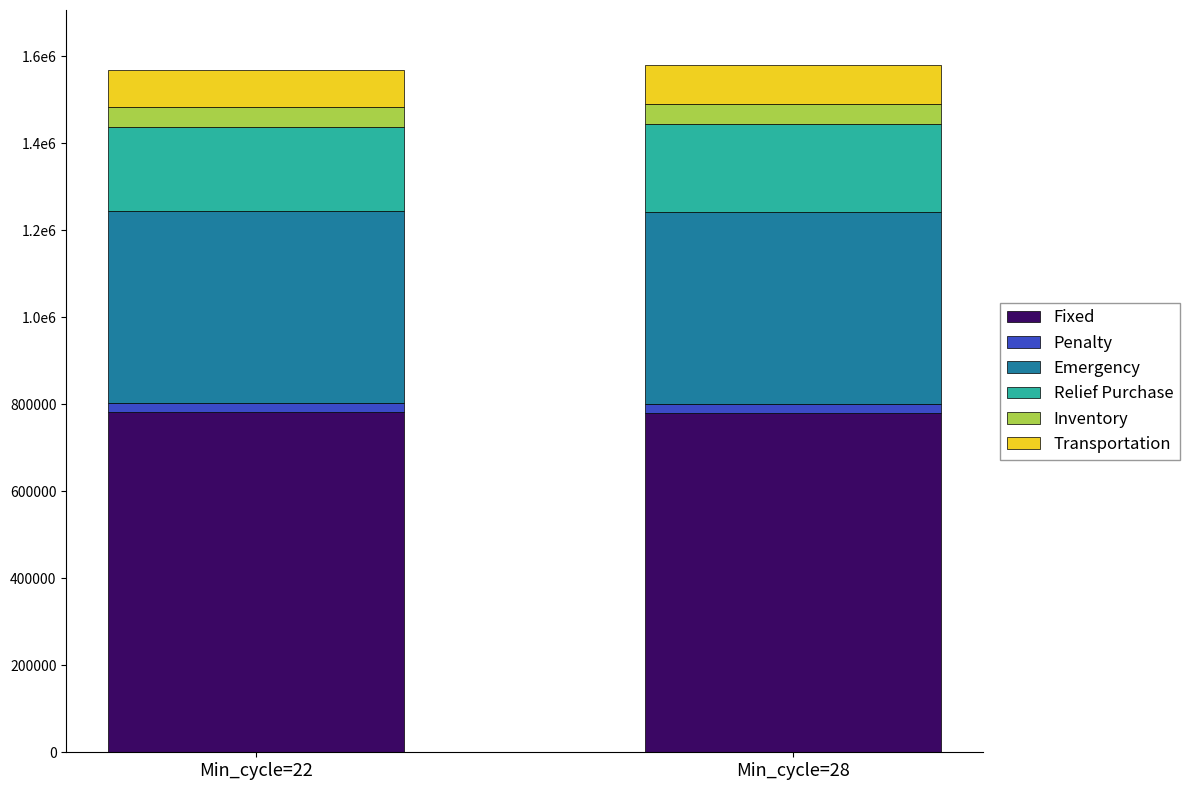

Are the bars grouped side by side (vs. stacked)?

No